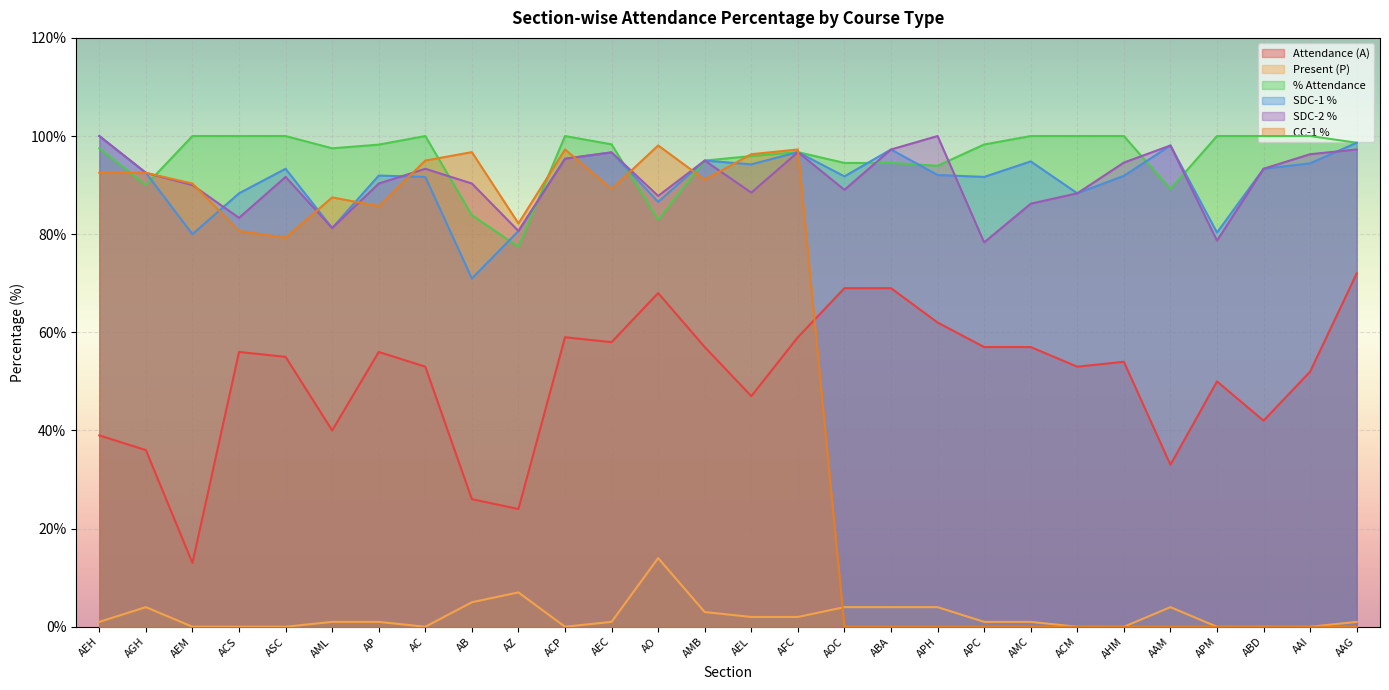

What are all the series names shown in the legend?

Attendance (A), Present (P), % Attendance, SDC-1 %, SDC-2 %, CC-1 %